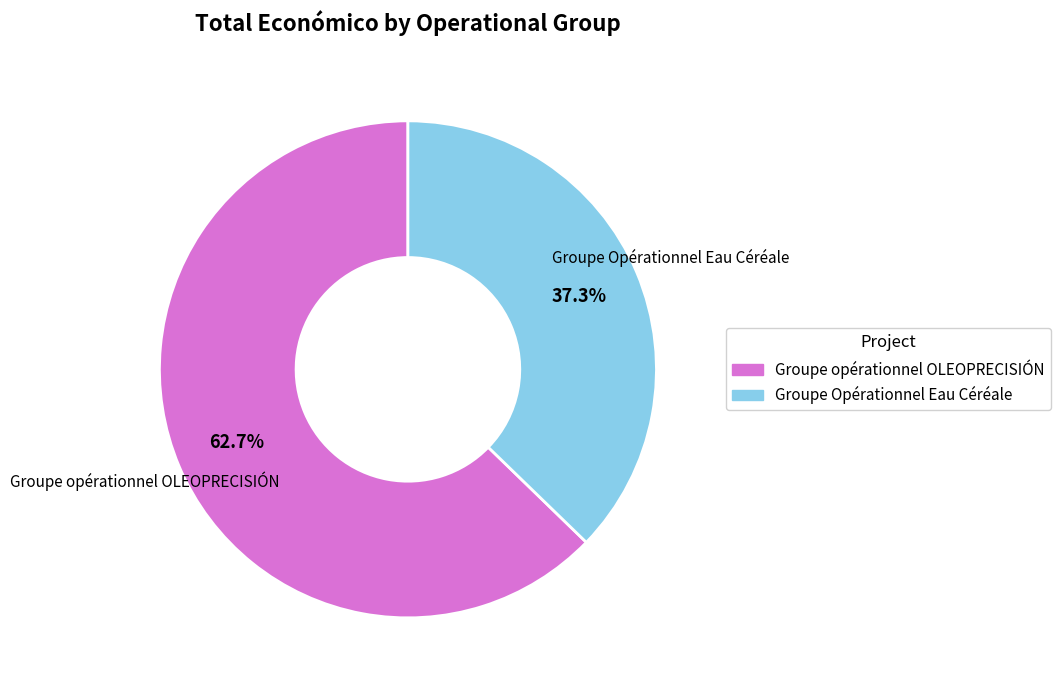

How many slices are in this pie chart?

2